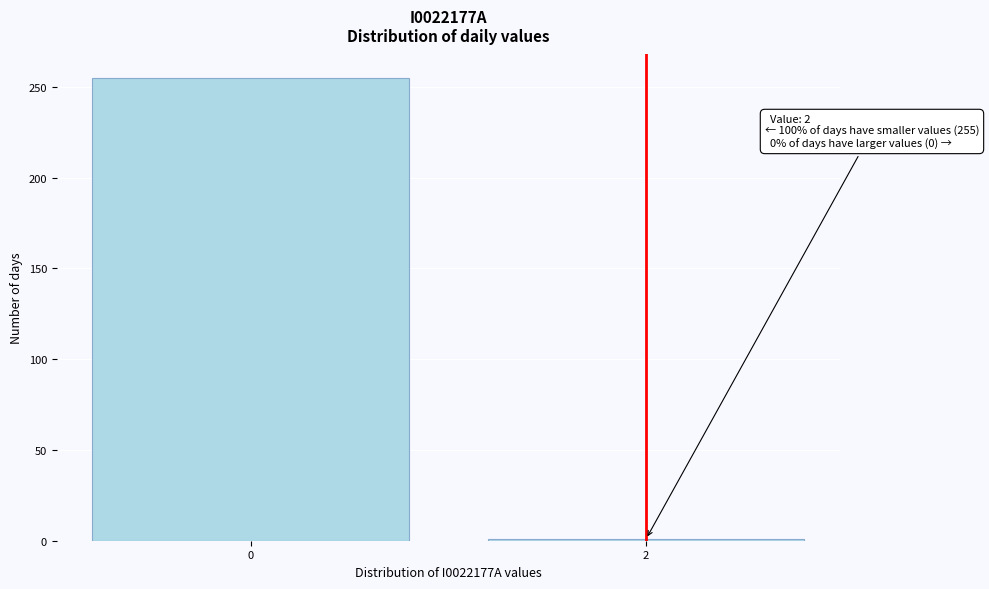

Reading left to right, list all the values displayed in this chart.

255	1